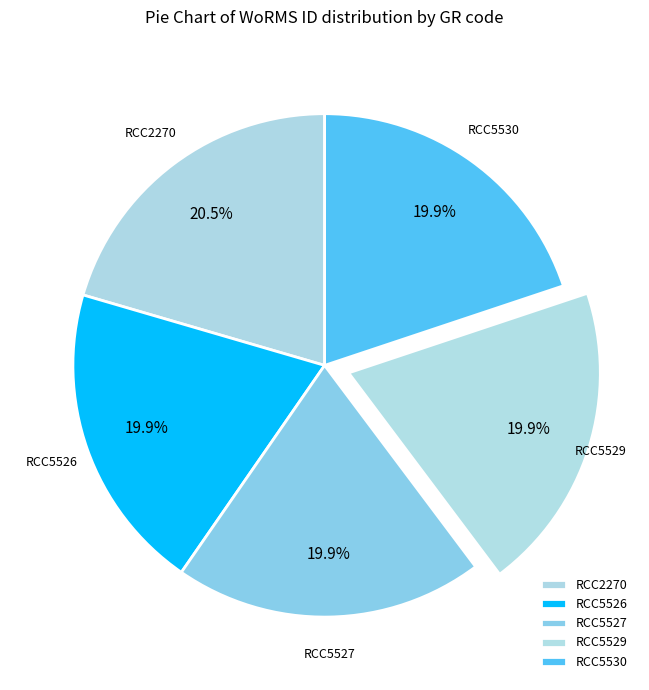

Is RCC5527 the majority of the pie?

No